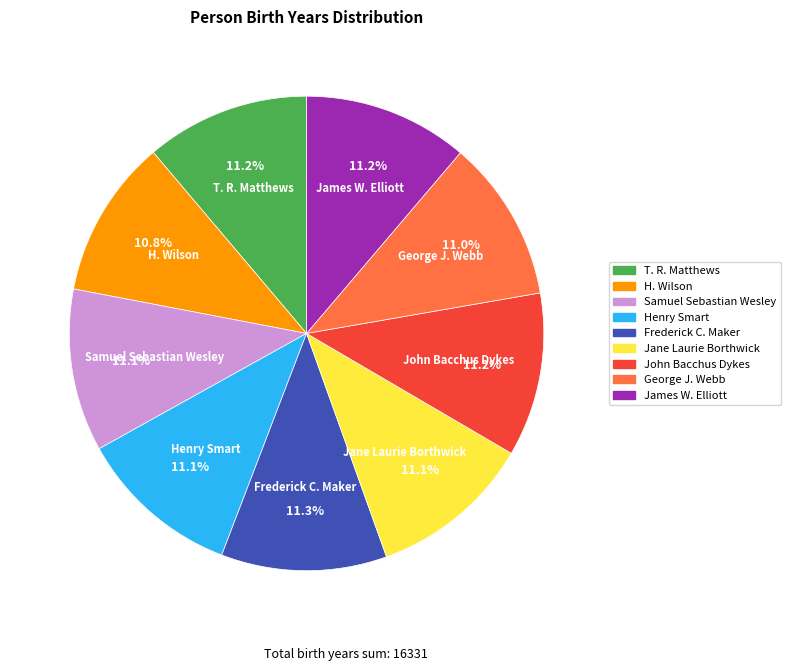

What is the total percentage of T. R. Matthews and H. Wilson?

22.0%